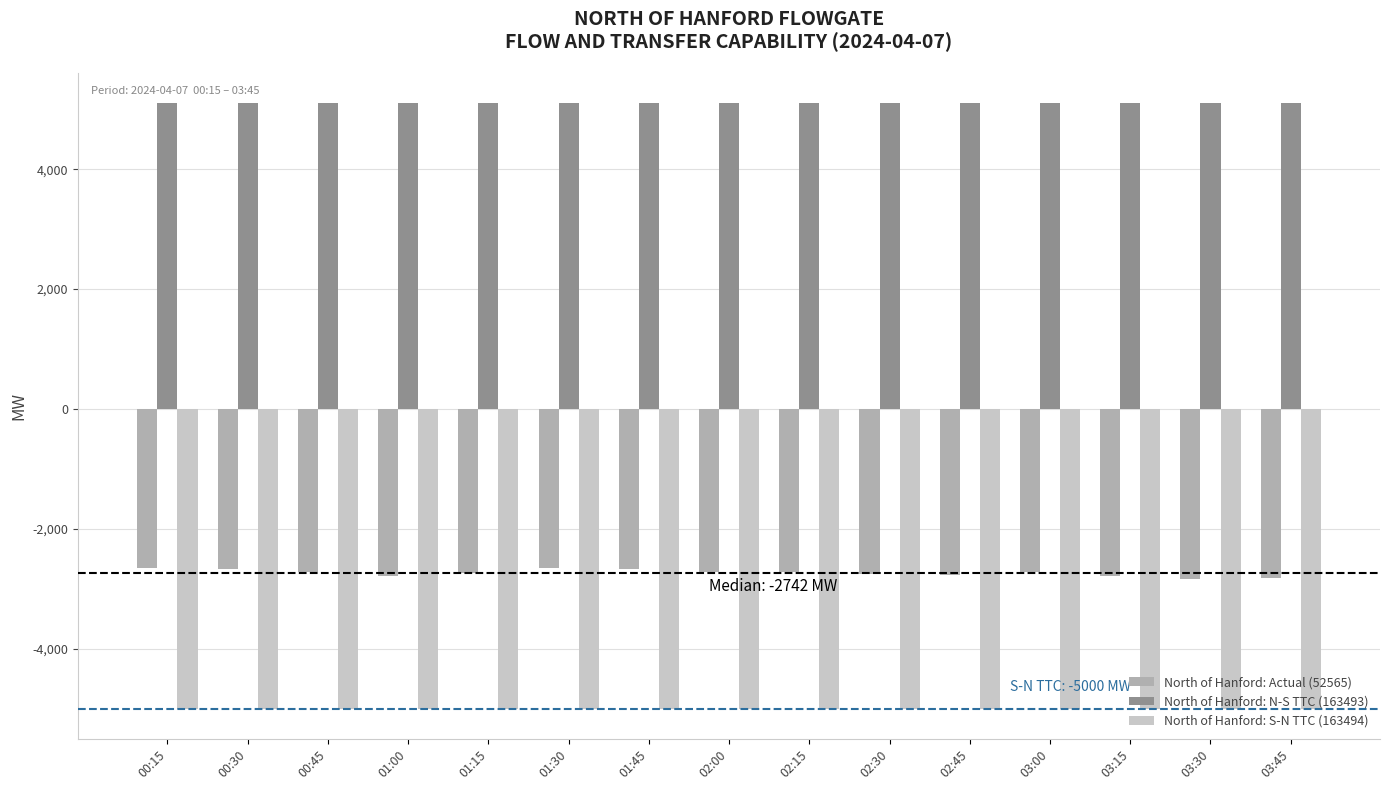

Which series has the largest range (max minus min)?

North of Hanford: Actual (52565)